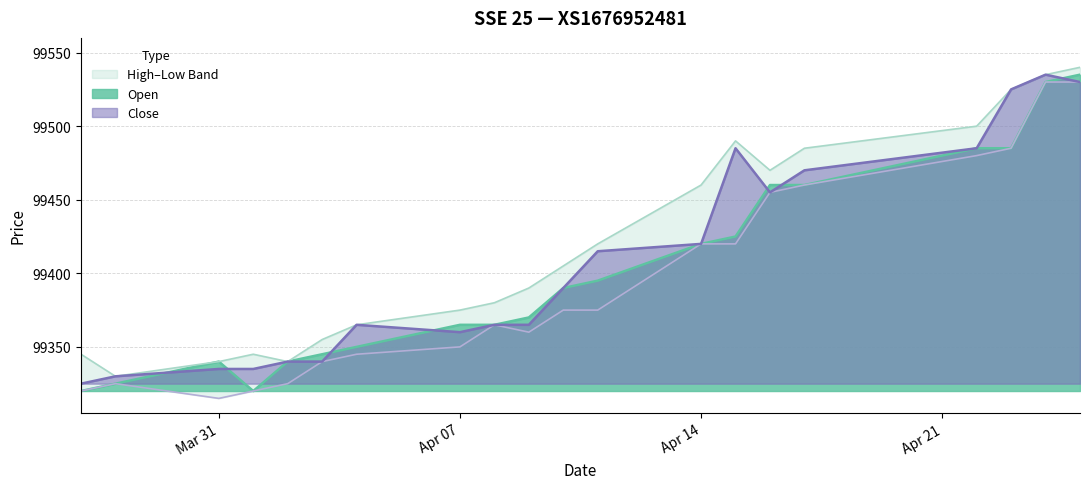

What is the total value across all series at 03.04.2025?

397380